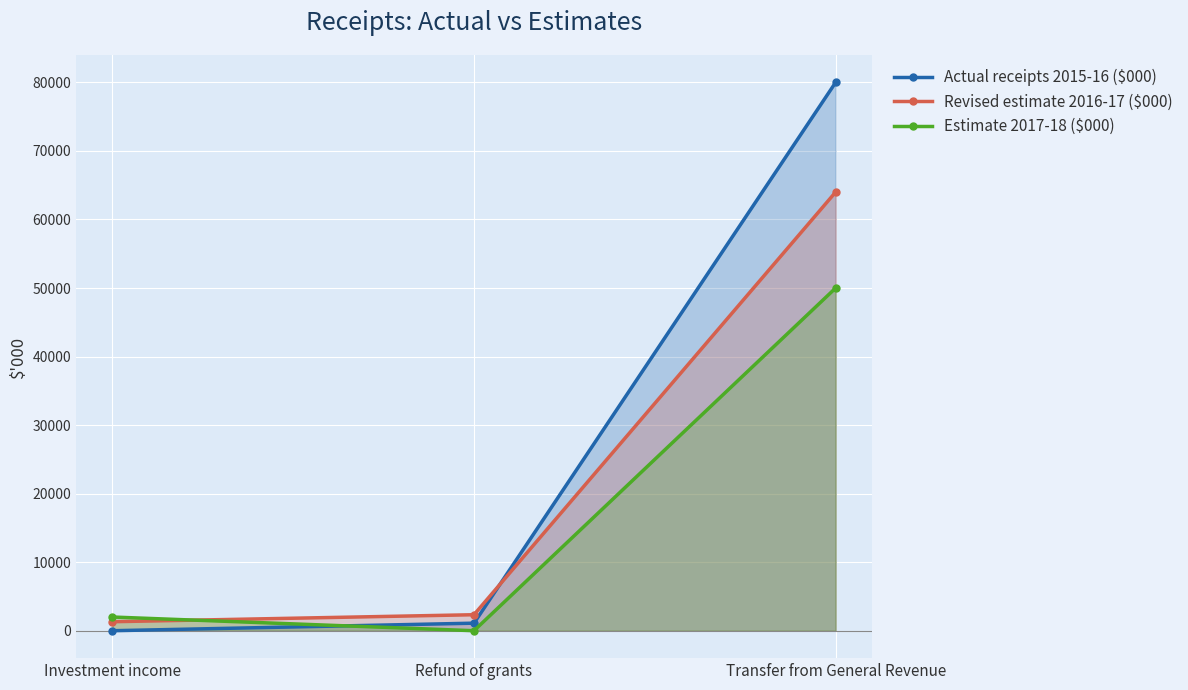

At how many categories does at least one series exceed 66205?

1